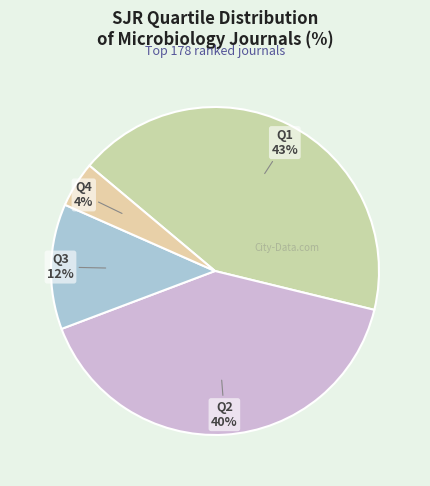

What is the largest slice in the pie chart?

Q1